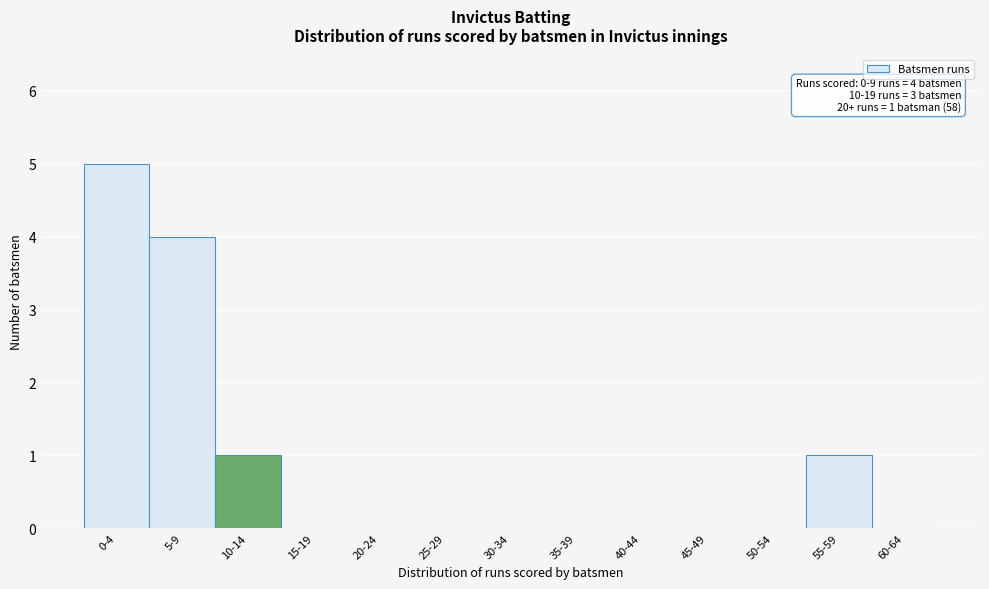

Reading left to right, extract all data points from this chart.

0-4=5	5-9=4	10-14=1	15-19=0	20-24=0	25-29=0	30-34=0	35-39=0	40-44=0	45-49=0	50-54=0	55-59=1	60-64=0